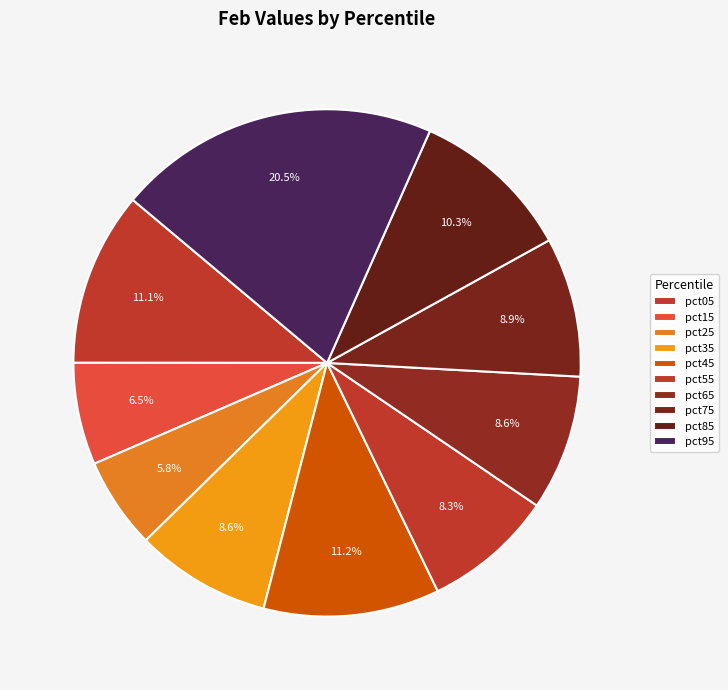

Which category has the biggest portion of the pie?

pct95